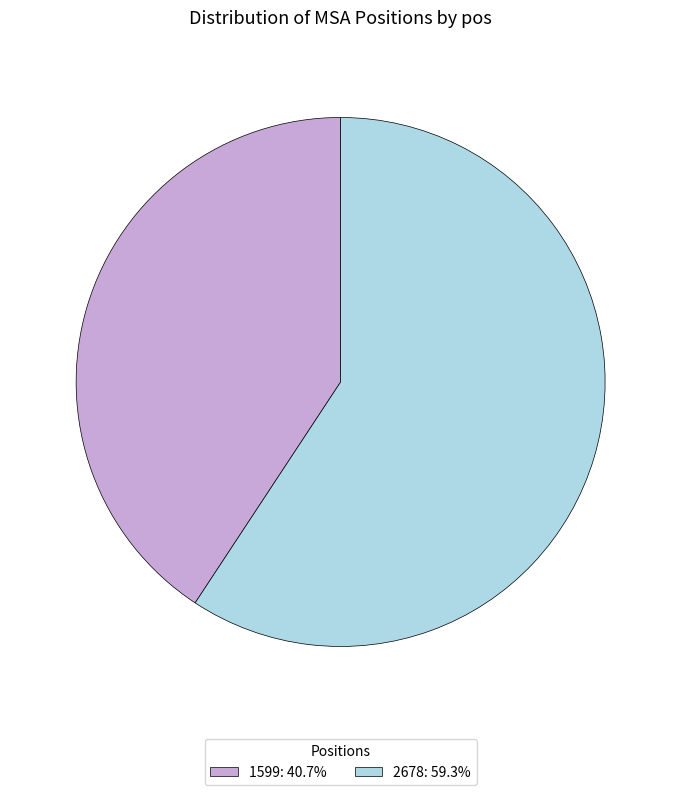

Is there any slice that represents more than half of the pie?

Yes